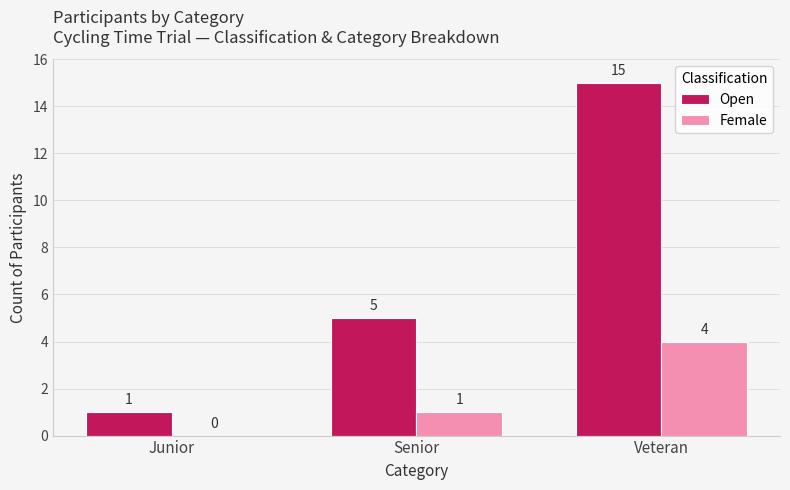

Is the value of Female at Senior greater than the value of Open at Veteran?

No